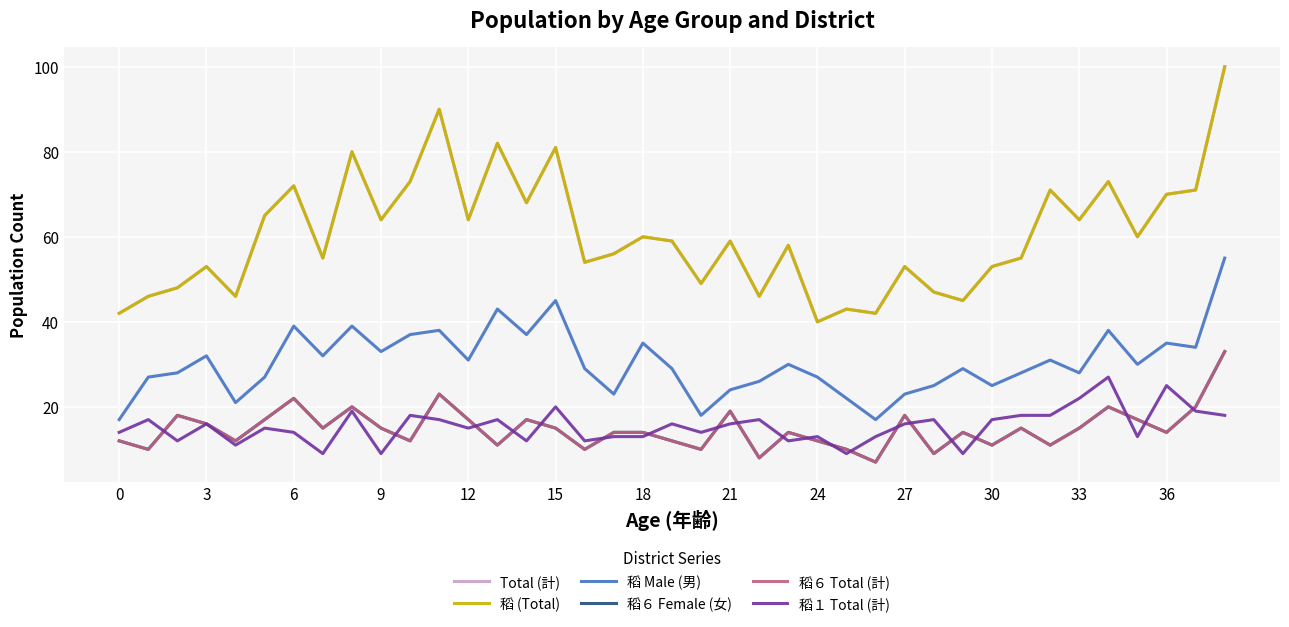

What is the label of the 31st point from the left?

30